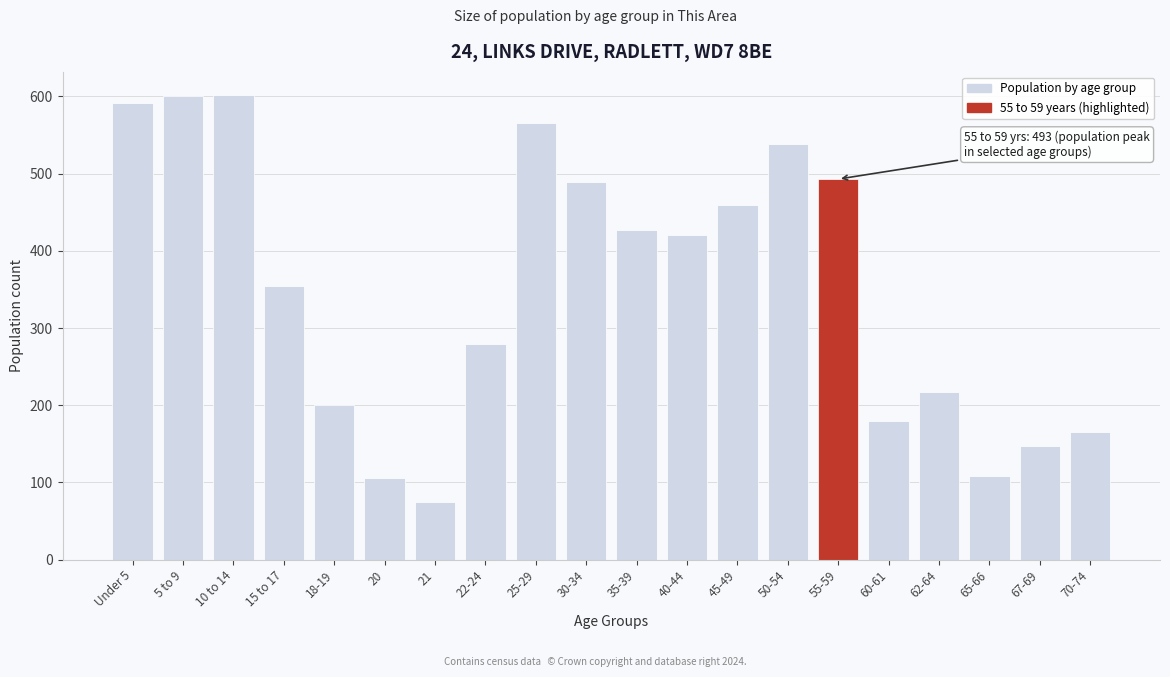

The chart shows a value of 200 at 18-19. True or false?

True